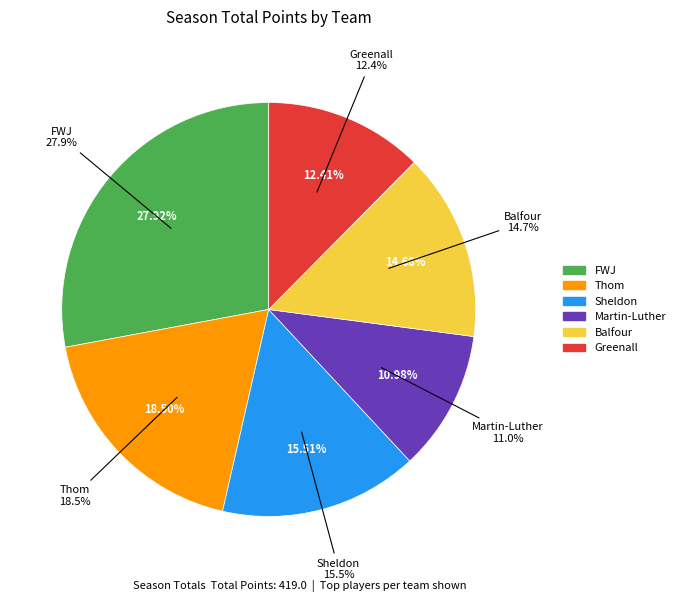

Is Greenall the majority of the pie?

No